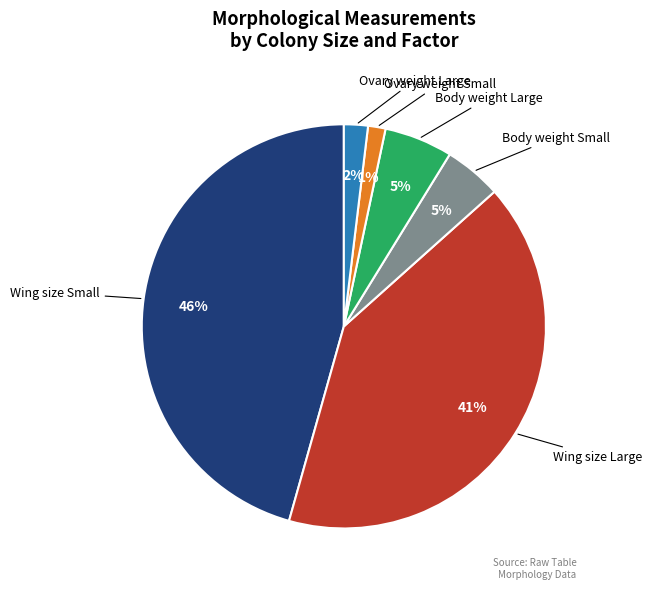

Is there a majority slice in this chart?

No